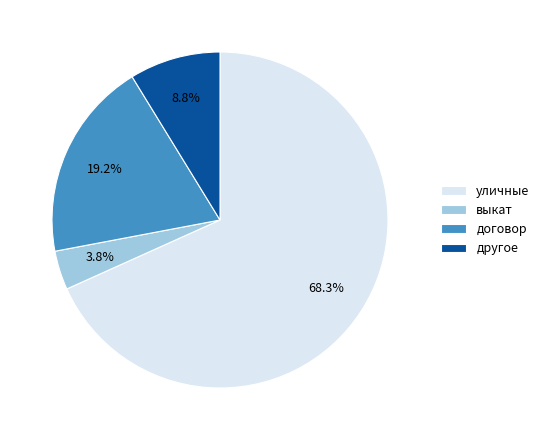

What is the largest slice in the pie chart?

уличные